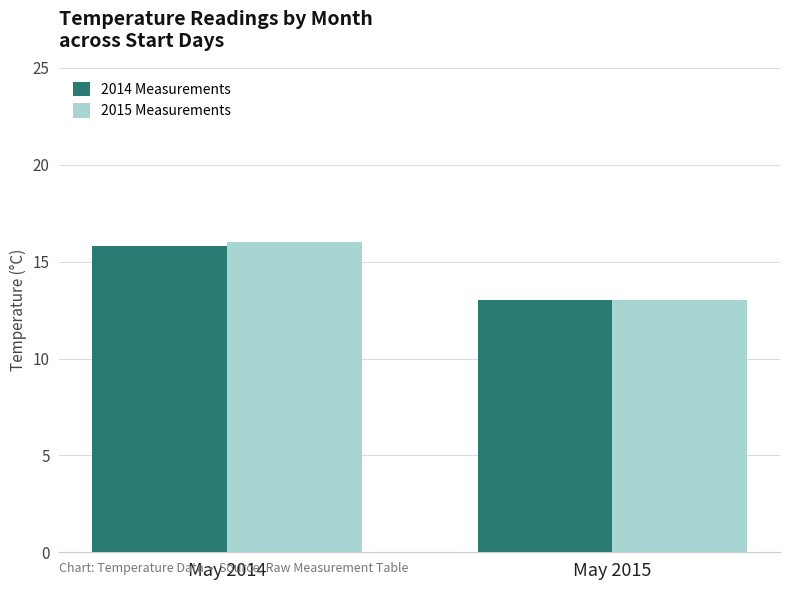

Which category has the highest value across all series?

May 2014